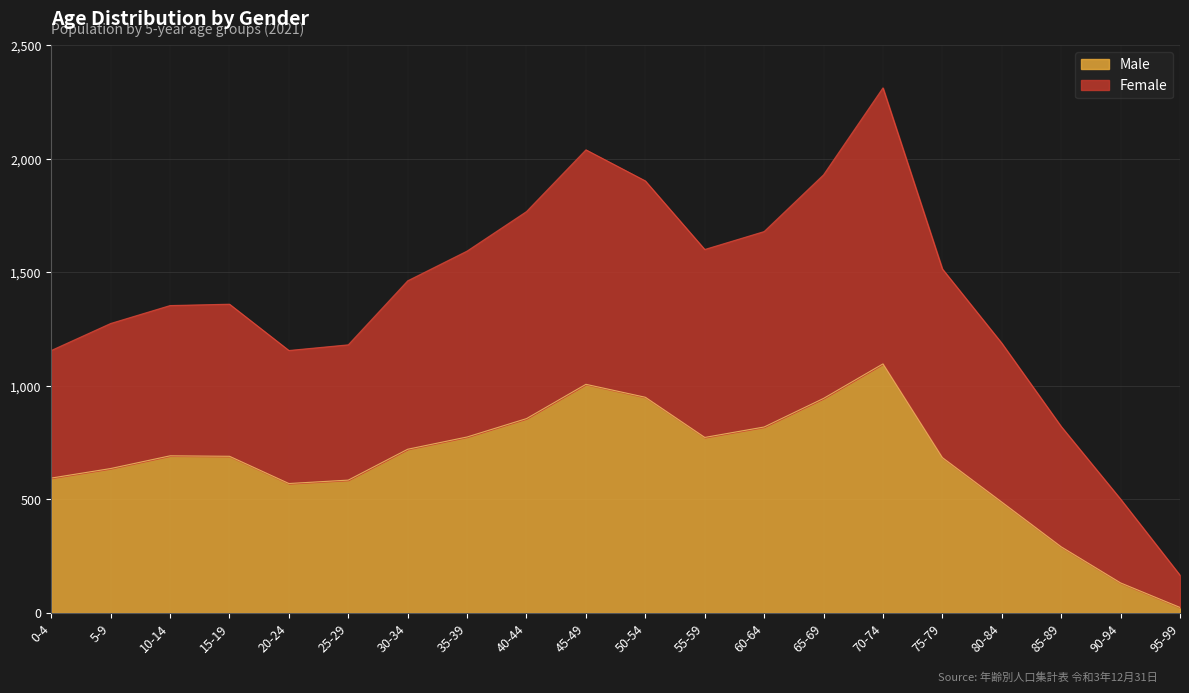

Rank the categories by Male value from lowest to highest.

95-99, 90-94, 85-89, 80-84, 20-24, 25-29, 0-4, 5-9, 75-79, 15-19, 10-14, 30-34, 55-59, 35-39, 60-64, 40-44, 65-69, 50-54, 45-49, 70-74